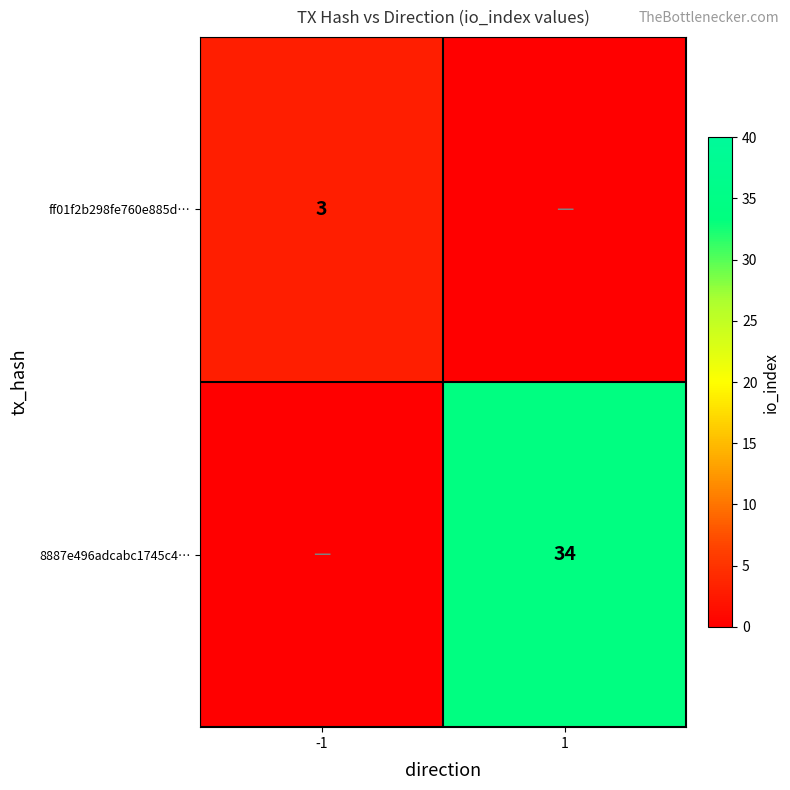

True or false: ff01f2b298fe760e885d… has a value of 2 at -1.

False